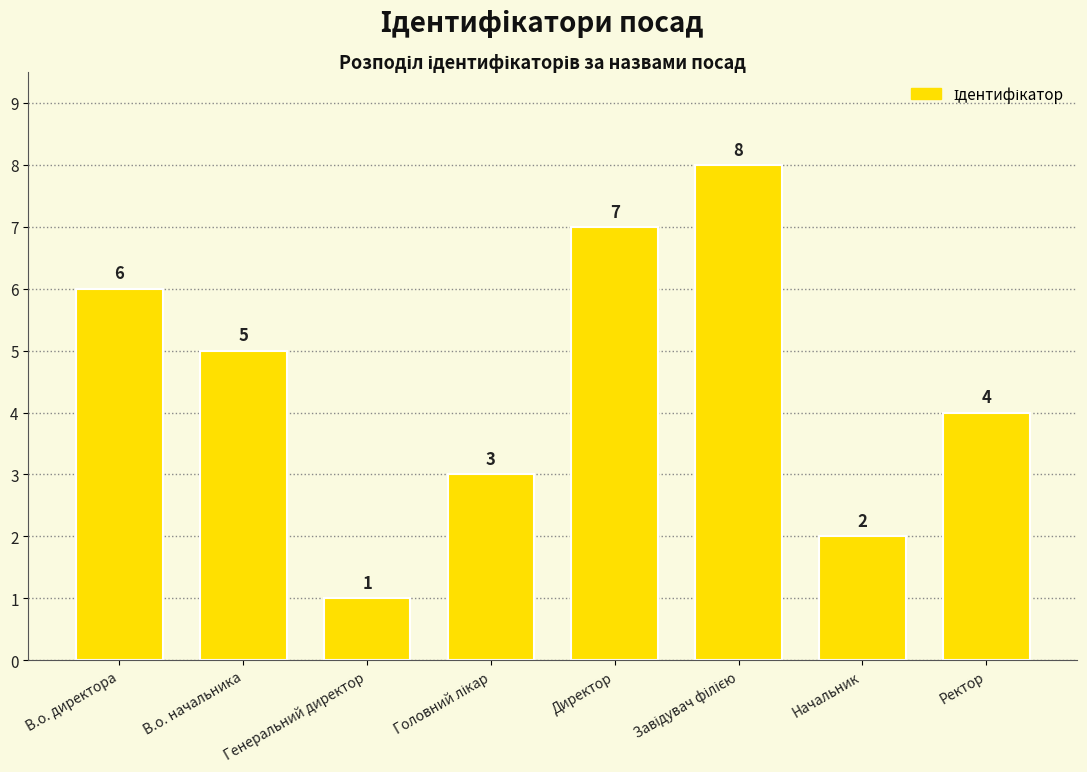

Is it true that the value at Директор is 7?

True